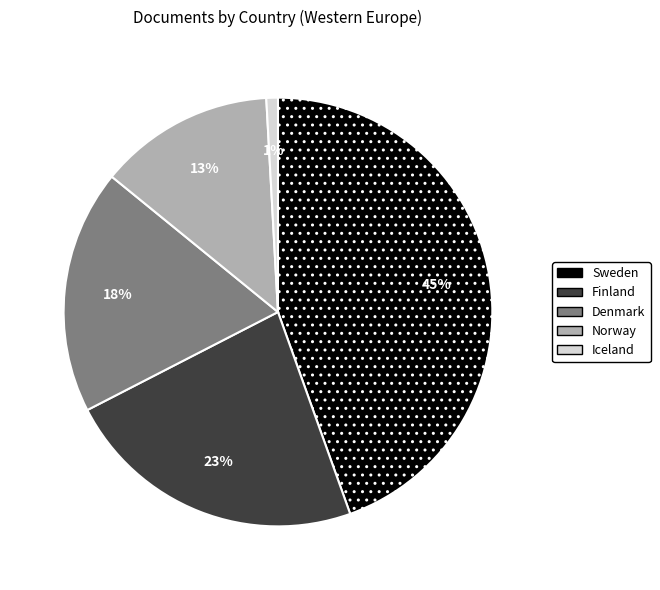

Is it true that Sweden is 31% of the pie?

False